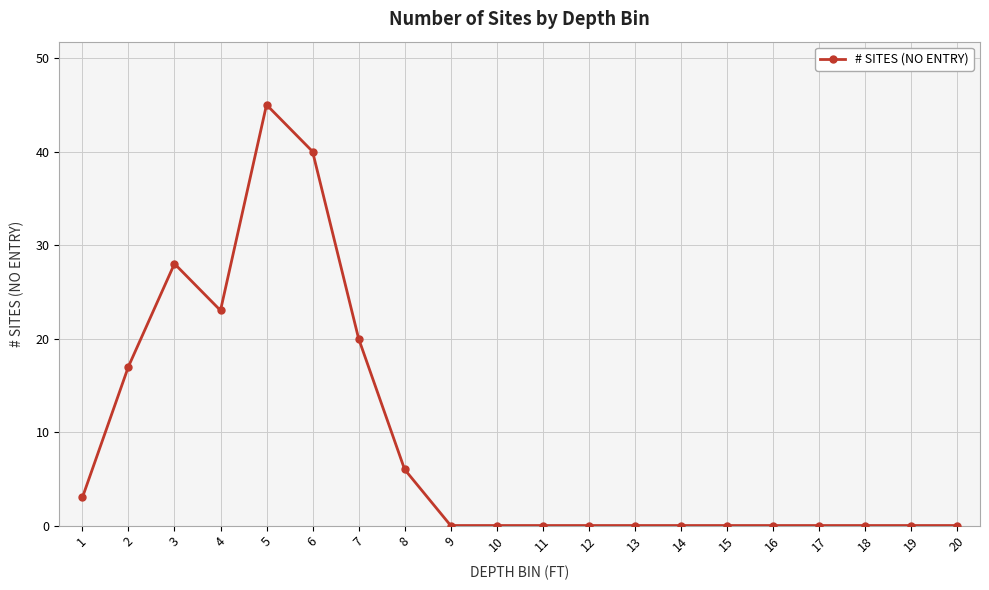

True or false: there are more than 1 points higher than both neighbors.

True